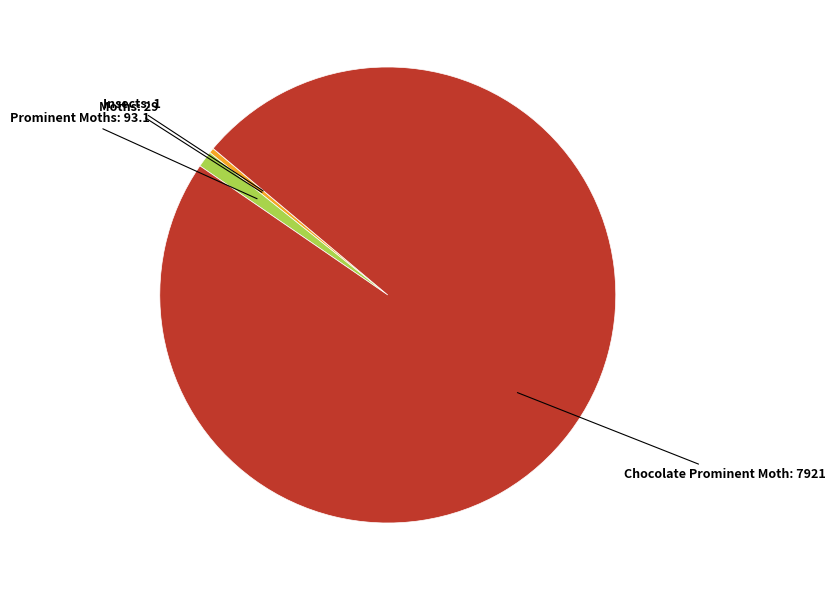

Does any single category account for the majority?

Yes